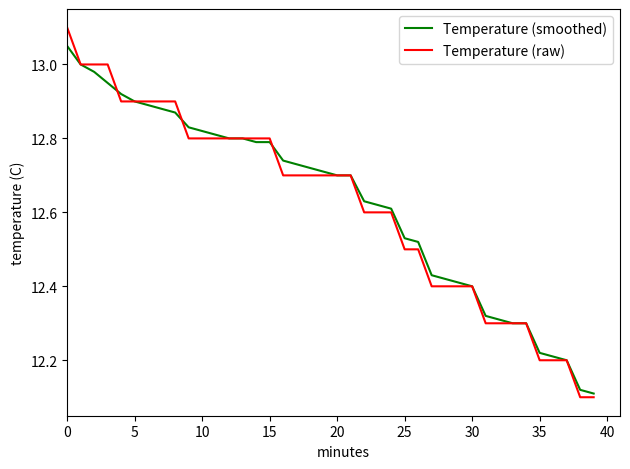

Does the chart have visible grid lines?

No